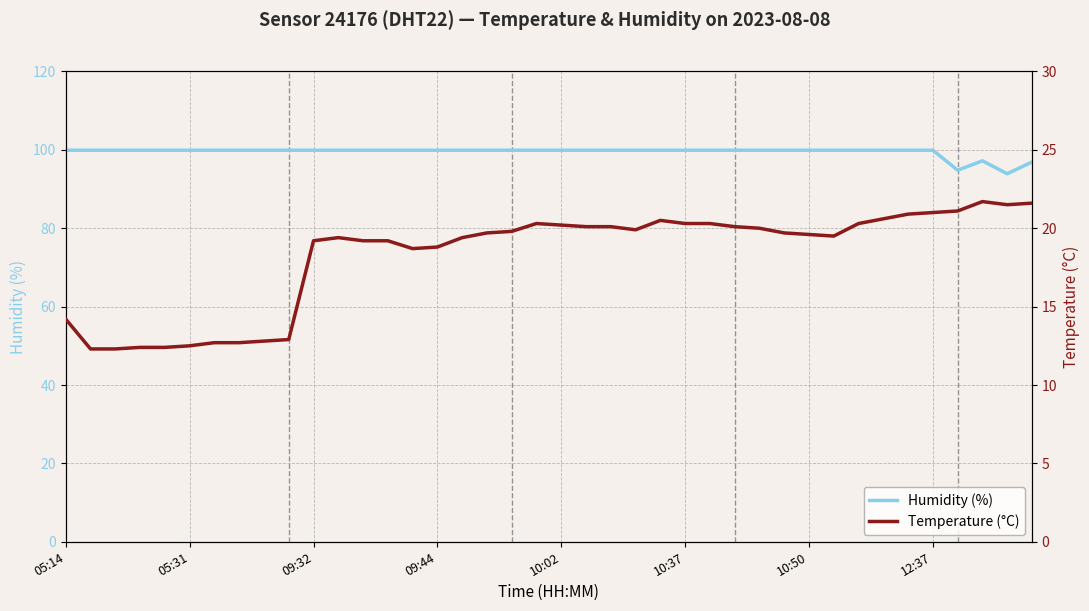

In humidity, how many points are lower than both neighbors (excluding endpoints)?

2